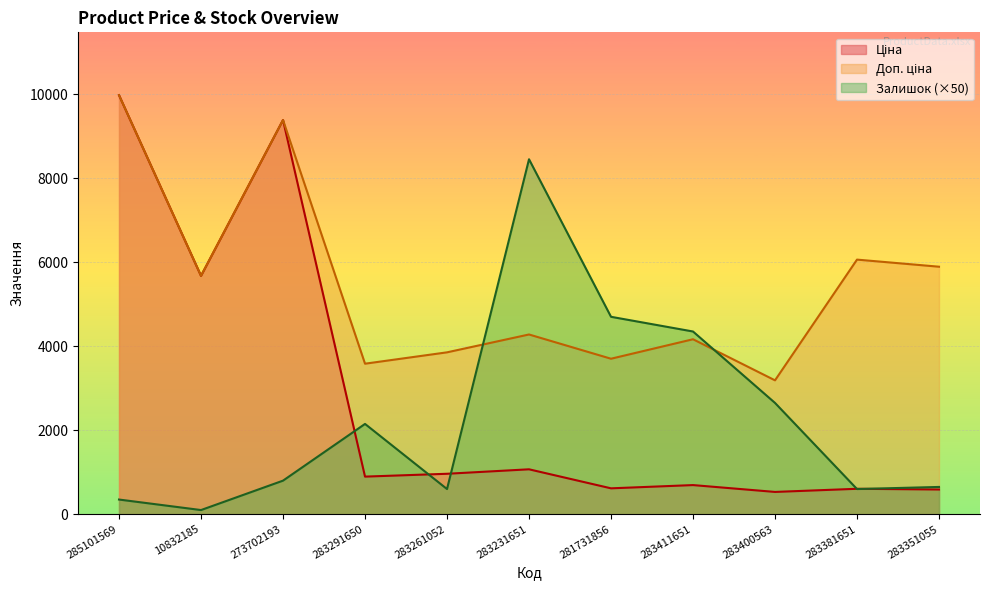

At which category does Ціна reach its first local peak?

273702193